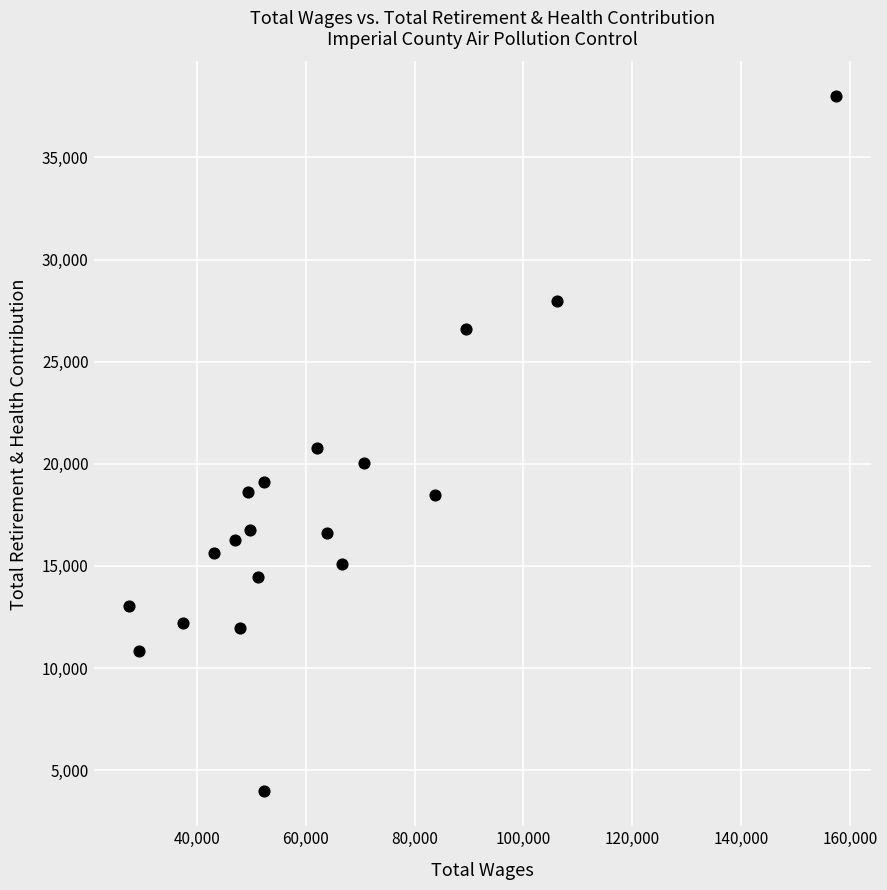

What is the range of Y values (max minus min)?

34040